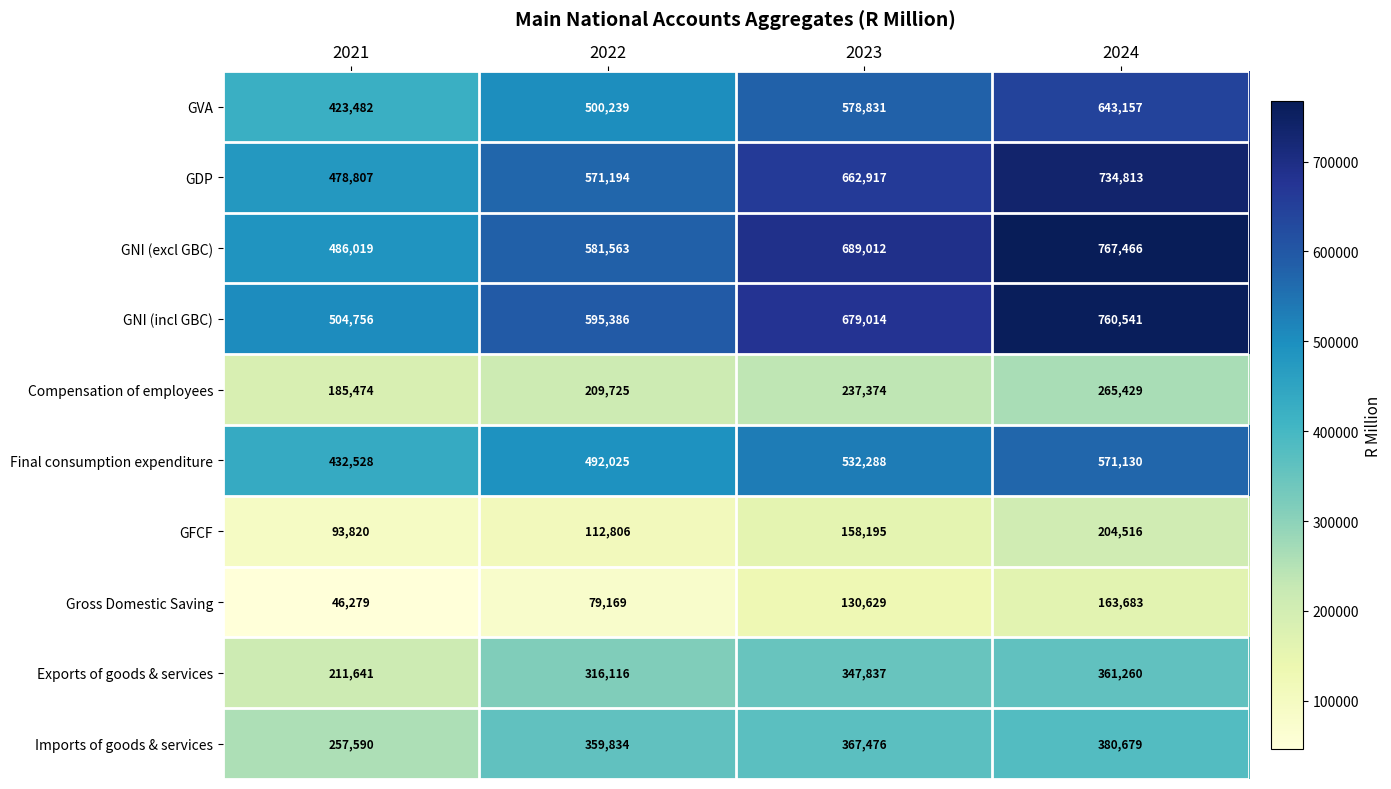

Is the value of Compensation of employees at 2021 greater than the value of GFCF at 2022?

Yes